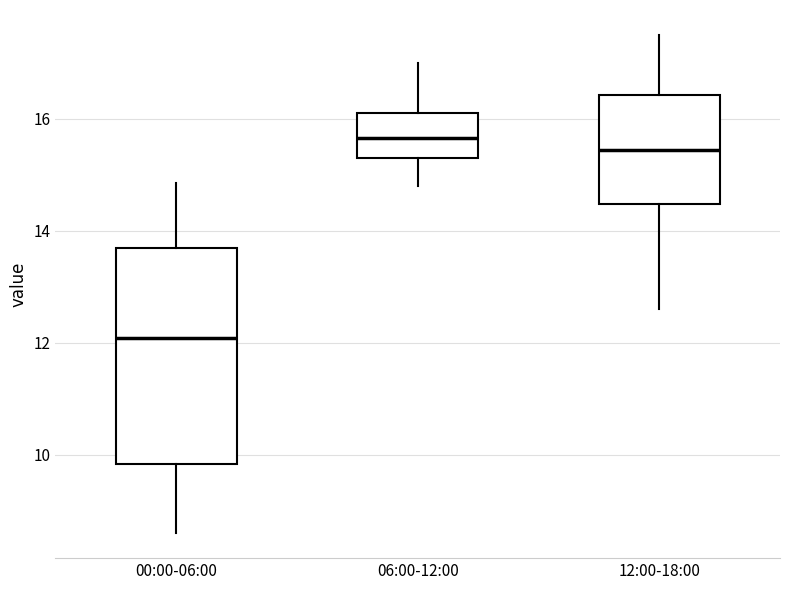

Which box is the tallest, from its lower edge to its upper edge?

00:00-06:00